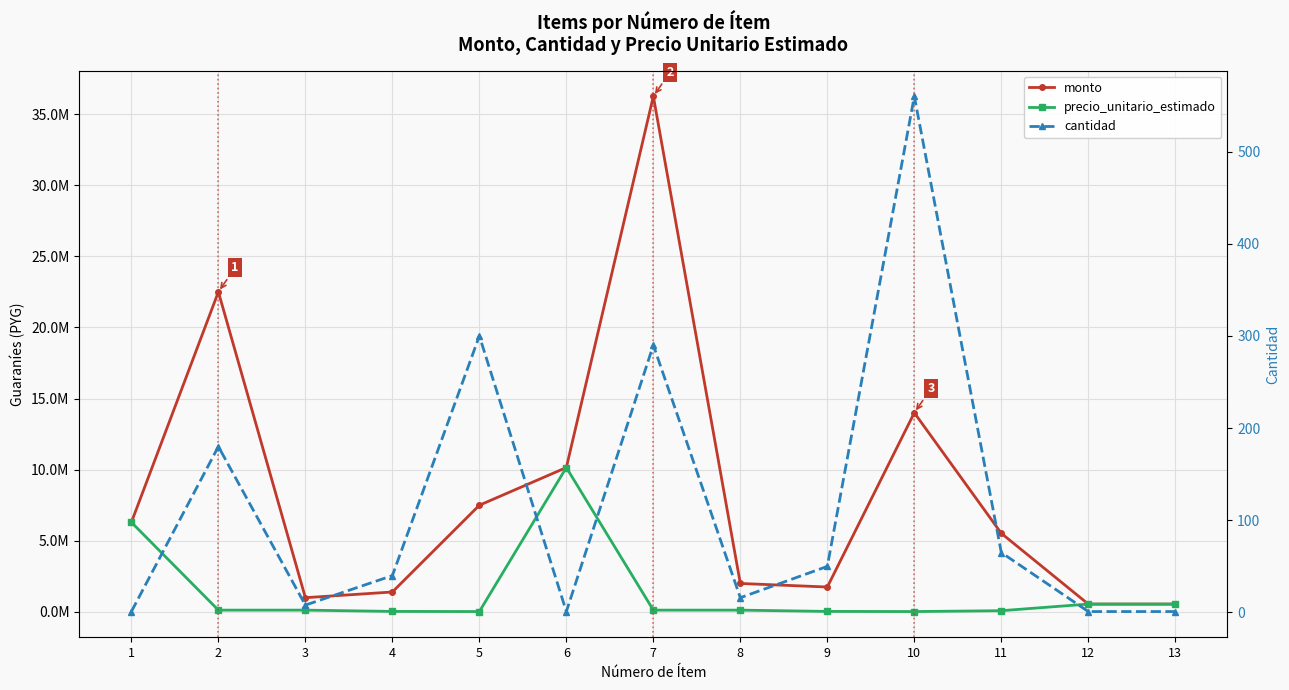

At which category is the sum across all series the highest?

7